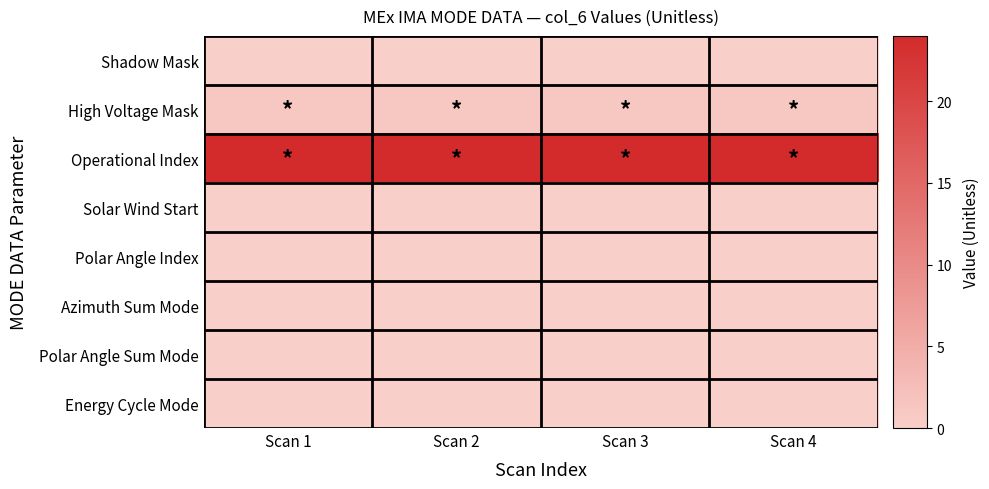

Reading left to right, extract all data points from this chart.

Shadow Mask: Scan 1=0	Scan 2=0	Scan 3=0	Scan 4=0
High Voltage Mask: Scan 1=1	Scan 2=1	Scan 3=1	Scan 4=1
Operational Index: Scan 1=24	Scan 2=24	Scan 3=24	Scan 4=24
Solar Wind Start: Scan 1=0	Scan 2=0	Scan 3=0	Scan 4=0
Polar Angle Index: Scan 1=0	Scan 2=0	Scan 3=0	Scan 4=0
Azimuth Sum Mode: Scan 1=0	Scan 2=0	Scan 3=0	Scan 4=0
Polar Angle Sum Mode: Scan 1=0	Scan 2=0	Scan 3=0	Scan 4=0
Energy Cycle Mode: Scan 1=0	Scan 2=0	Scan 3=0	Scan 4=0